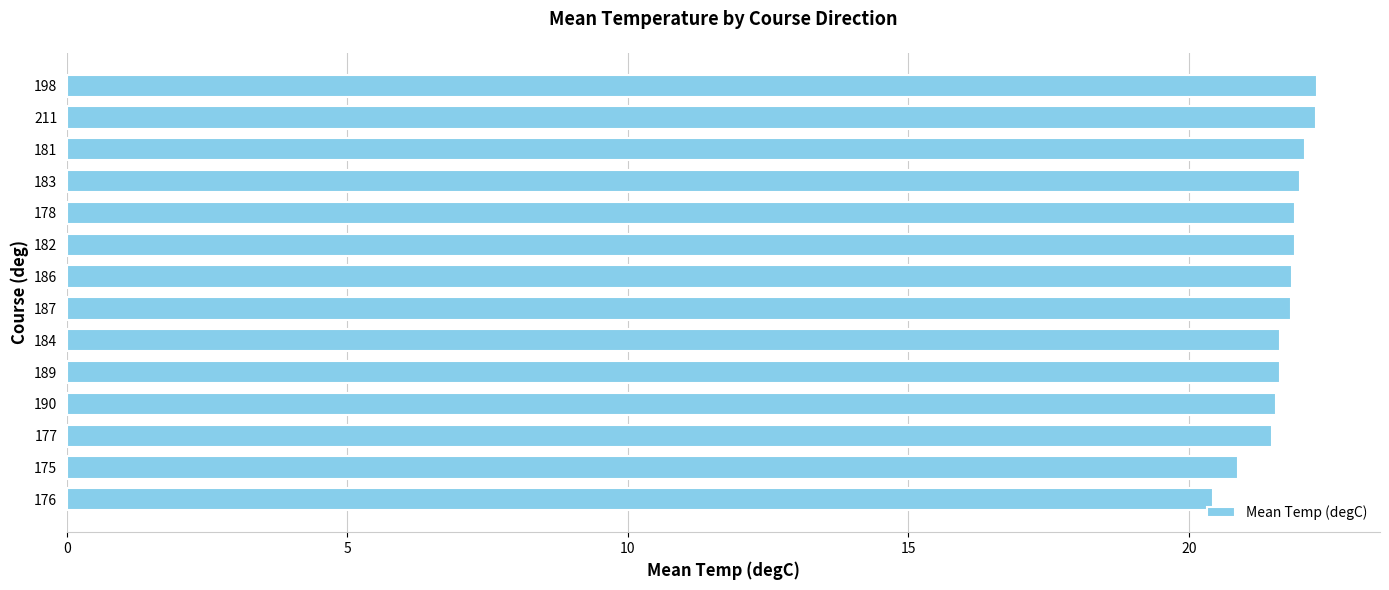

What is the difference between the maximum and minimum values?

1.9